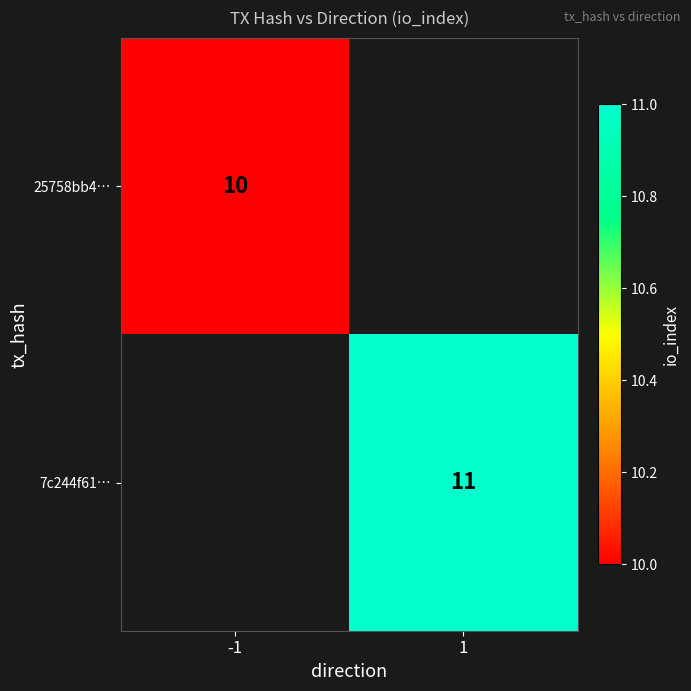

The 7c244f61… series shows 4 at 1. True or false?

False